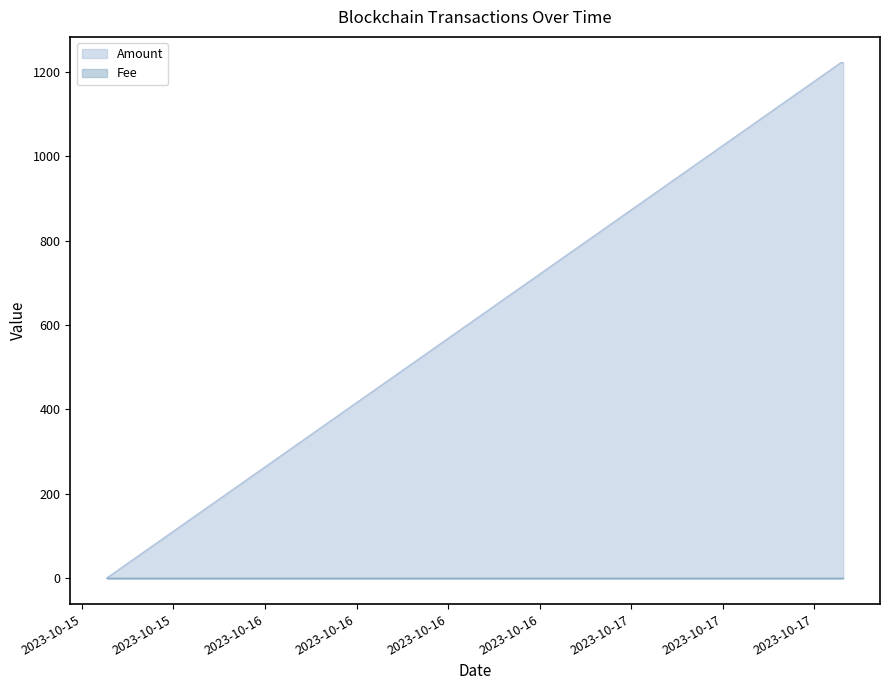

The Amount series shows 440.5 at 2023-10-17 13:54:00. True or false?

False